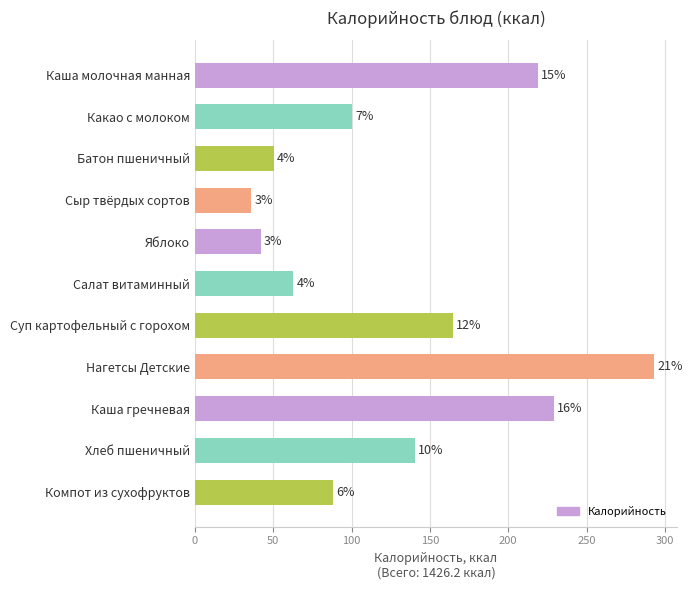

How many bars are there in total?

11